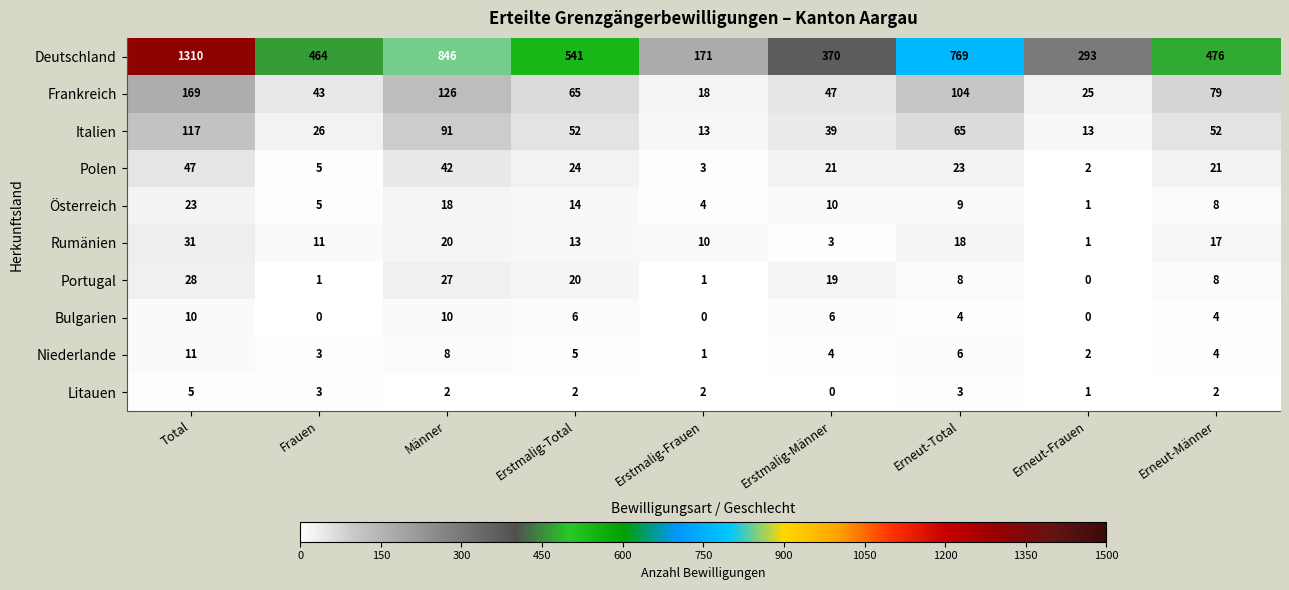

How many data points in Italien are less than 52?

4